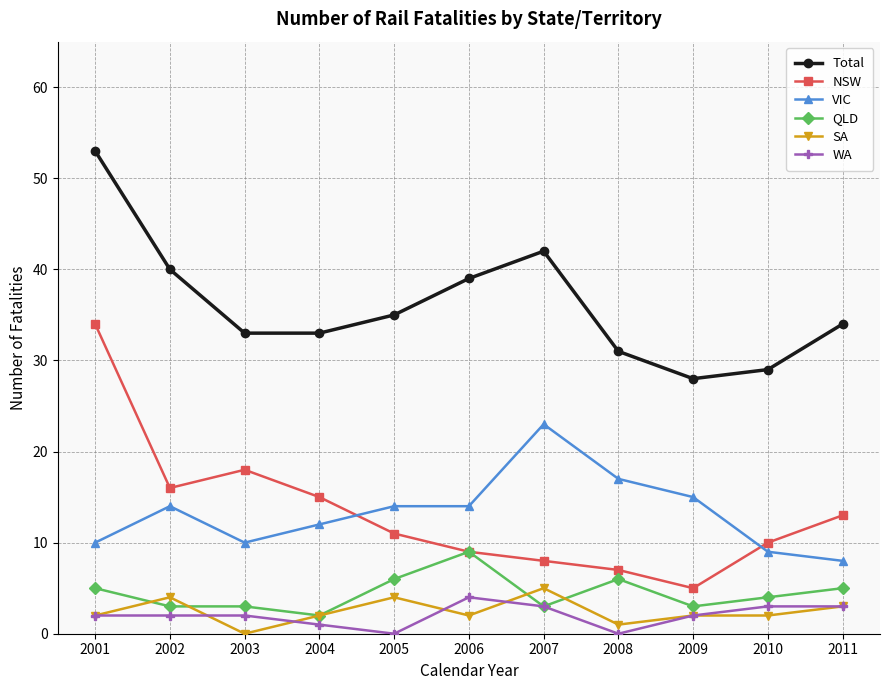

Where does the Total series first go above 34?

2001